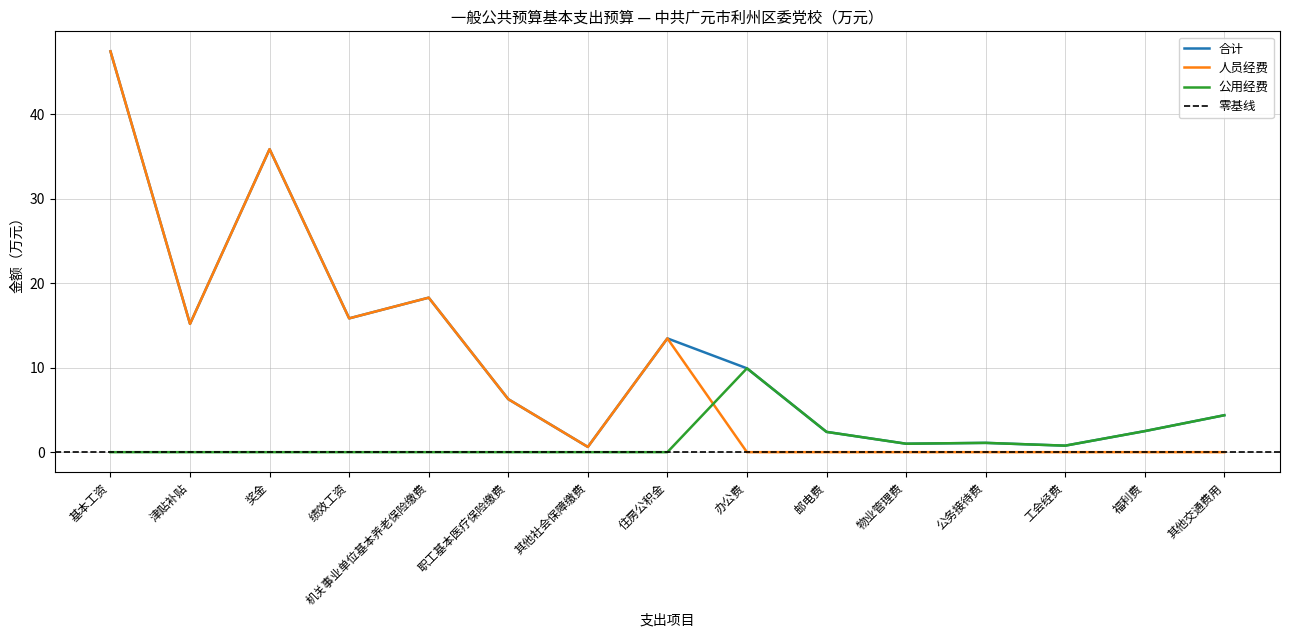

True or false: 合计 has more than 1 interior local peaks.

True